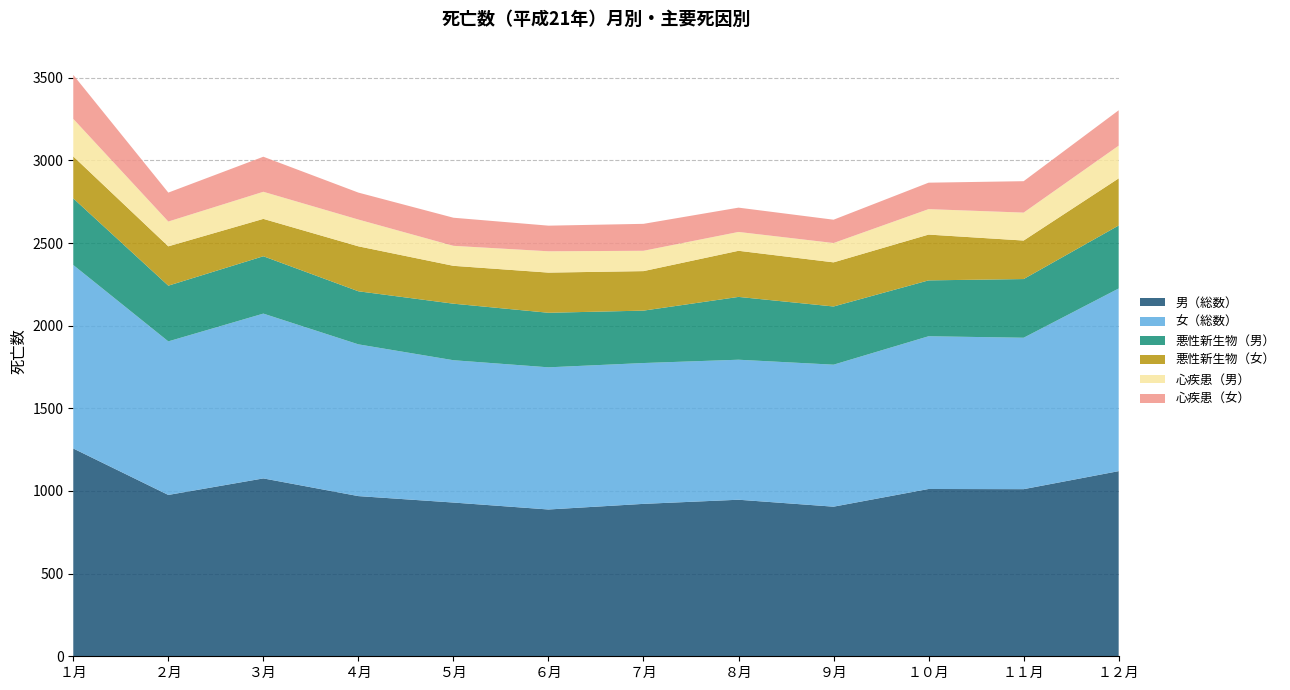

Reading right to left, extract all data points from this chart.

男（総数）: １２月=1120	１１月=1011	１０月=1012	９月=905	８月=947	７月=922	６月=888	５月=930	４月=969	３月=1076	２月=976	１月=1257
女（総数）: １２月=1105	１１月=916	１０月=924	９月=859	８月=847	７月=852	６月=860	５月=861	４月=918	３月=997	２月=929	１月=1110
悪性新生物（男）: １２月=381	１１月=355	１０月=338	９月=352	８月=380	７月=317	６月=330	５月=342	４月=321	３月=347	２月=337	１月=403
悪性新生物（女）: １２月=285	１１月=233	１０月=277	９月=267	８月=279	７月=239	６月=243	５月=229	４月=272	３月=226	２月=238	１月=254
心疾患（男）: １２月=198	１１月=169	１０月=154	９月=117	８月=114	７月=123	６月=129	５月=121	４月=162	３月=164	２月=150	１月=227
心疾患（女）: １２月=214	１１月=190	１０月=160	９月=141	８月=147	７月=163	６月=155	５月=170	４月=163	３月=212	２月=175	１月=266